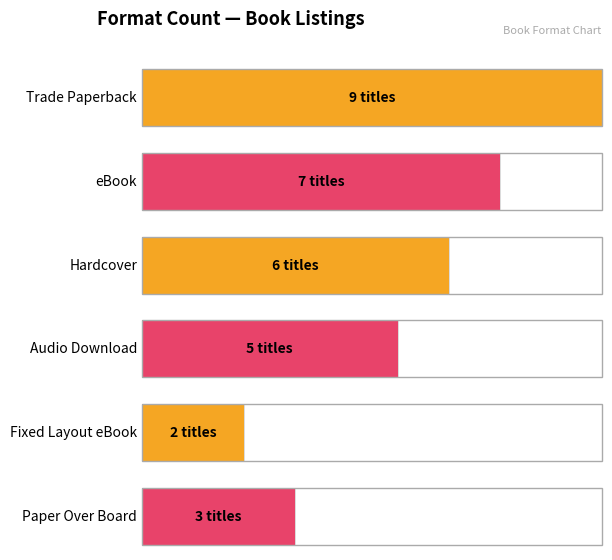

At which label does the data first exceed 6?

Trade Paperback